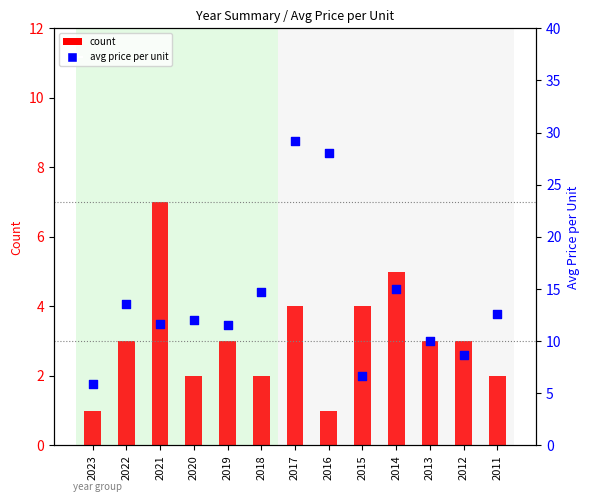

Which series has the largest Y range (max minus min)?

percentile rank within the sample